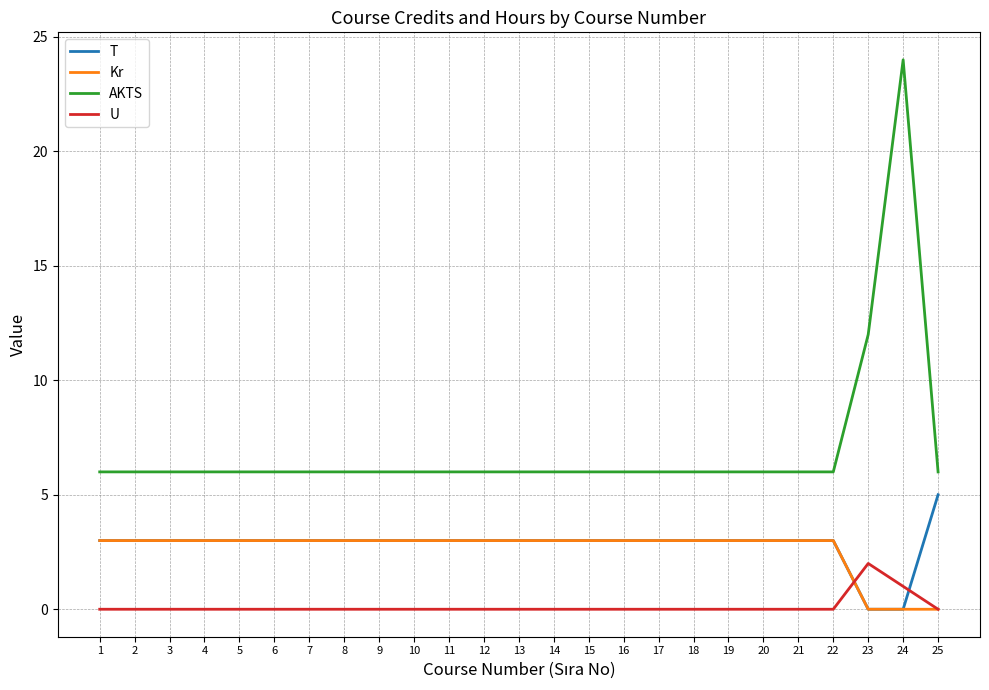

True or false: AKTS has a value of 12 at 23.

True